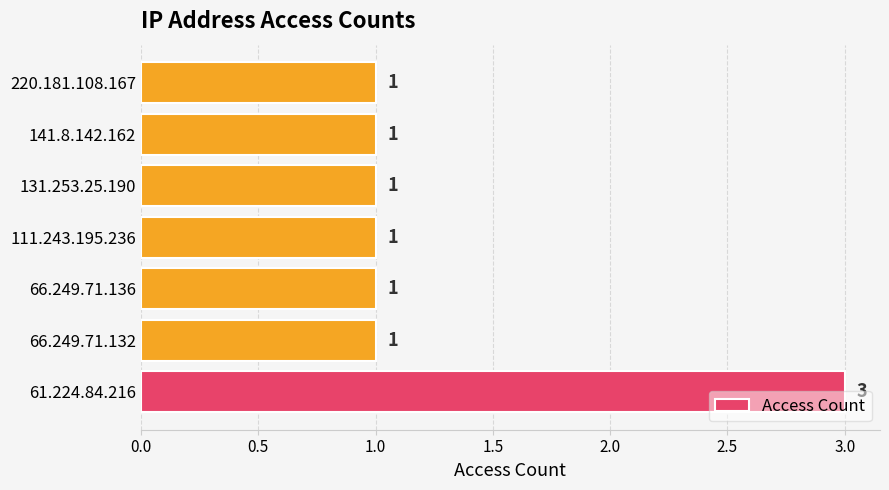

Count the values in the range 1 to 2.

6